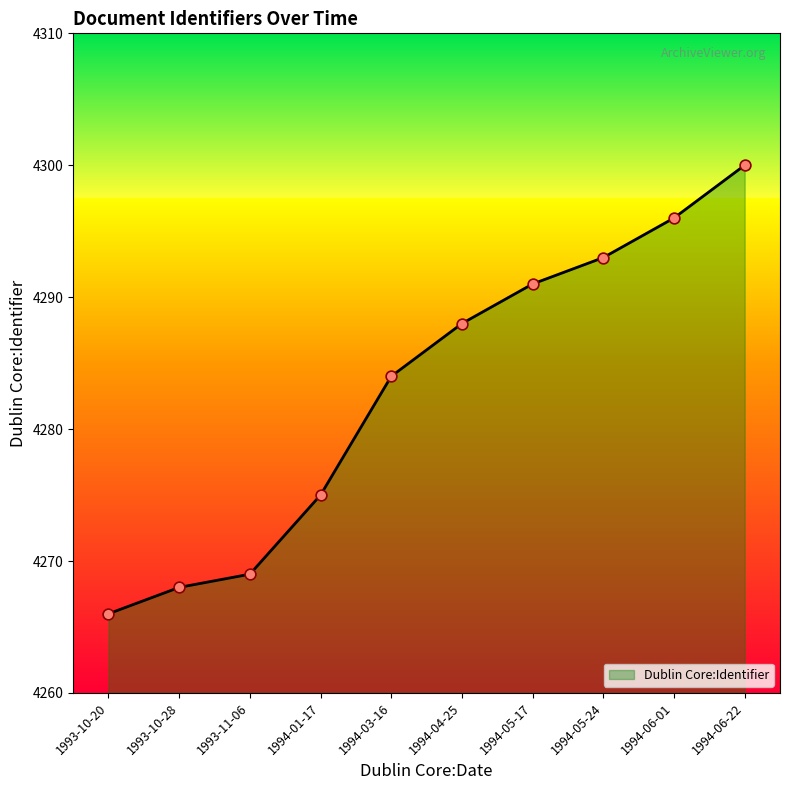

Approximately how many times larger is the value at 1994-06-22 compared to 1994-01-17?

1.0